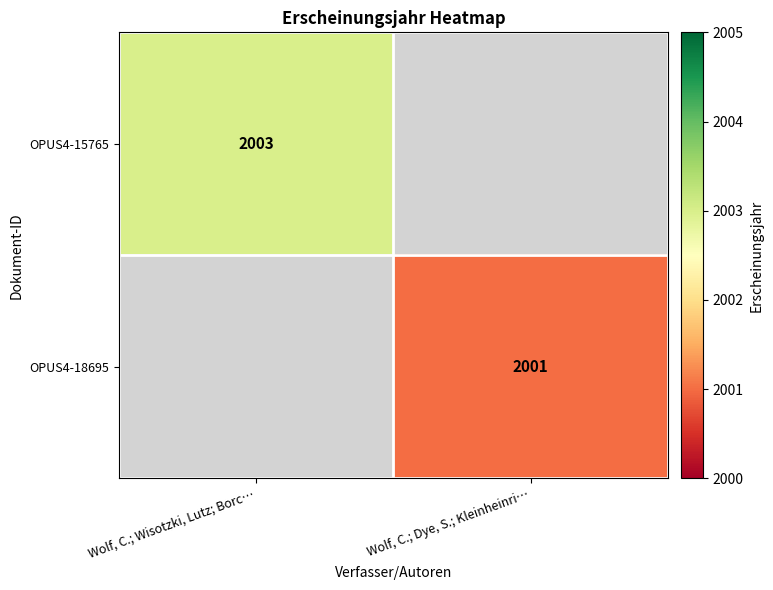

True or false: OPUS4-15765 has a value of 2003 at Wolf, C.; Wisotzki, Lutz; Borc….

True